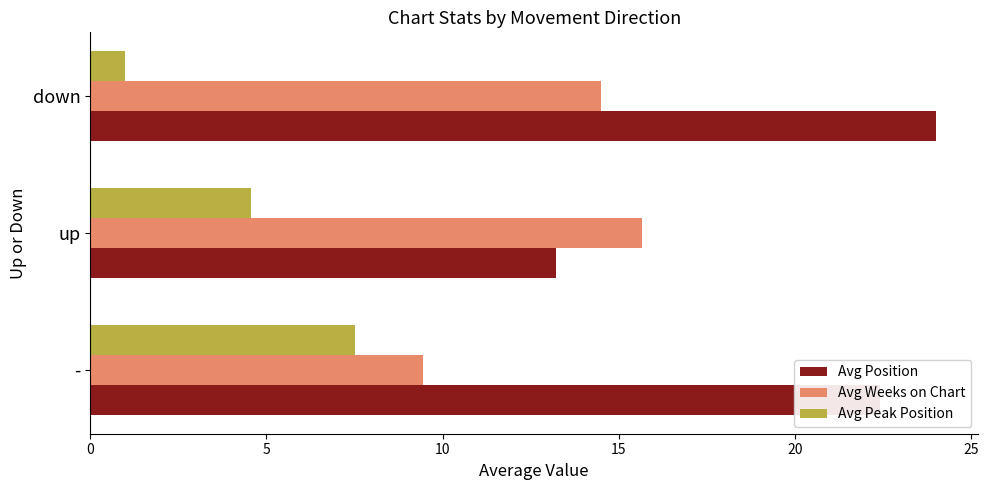

Which series changed the most between - and up?

Avg Position